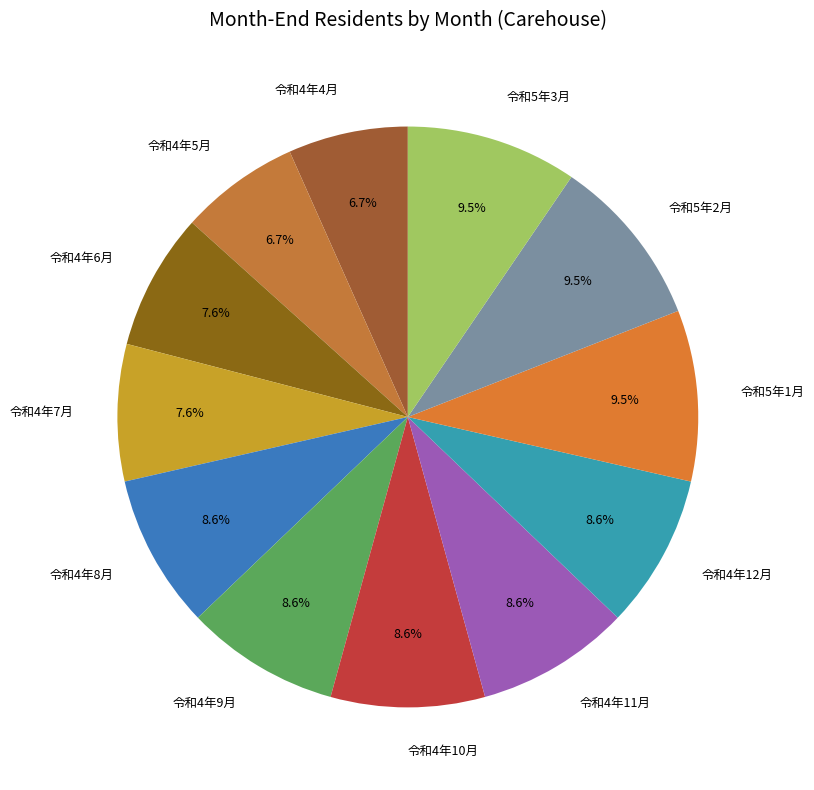

Between 令和4年8月 and 令和4年4月, which is larger?

令和4年8月